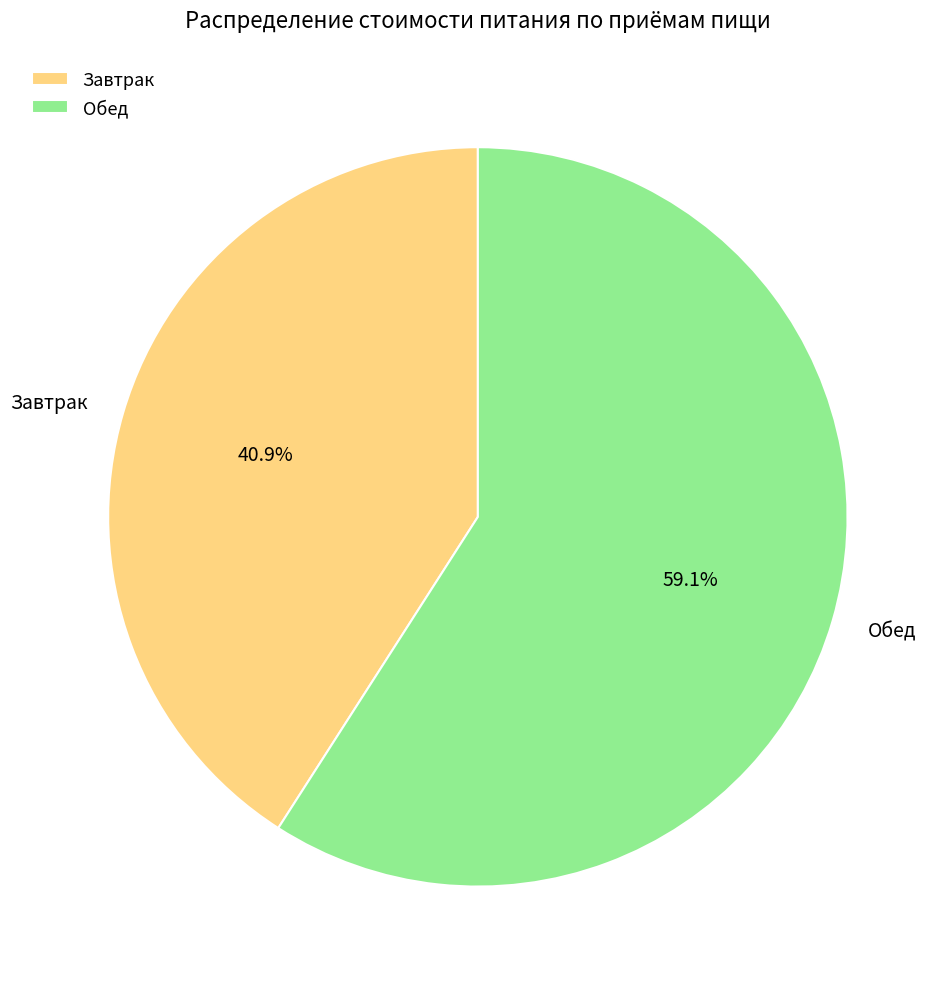

To the nearest percent, what is the combined percentage of Обед and Завтрак?

100%